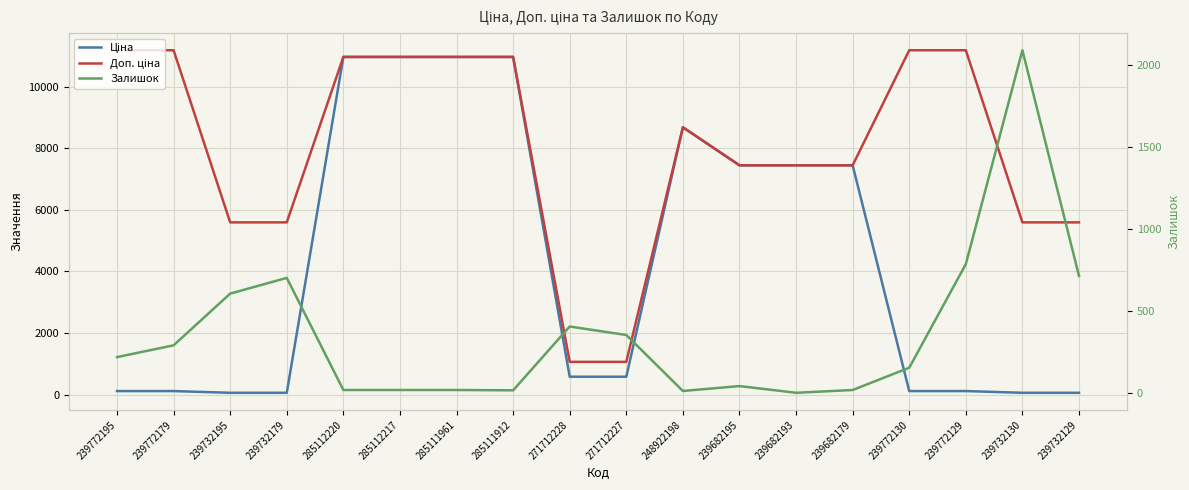

What are all the series names shown in the legend?

Ціна, Доп. ціна, Залишок